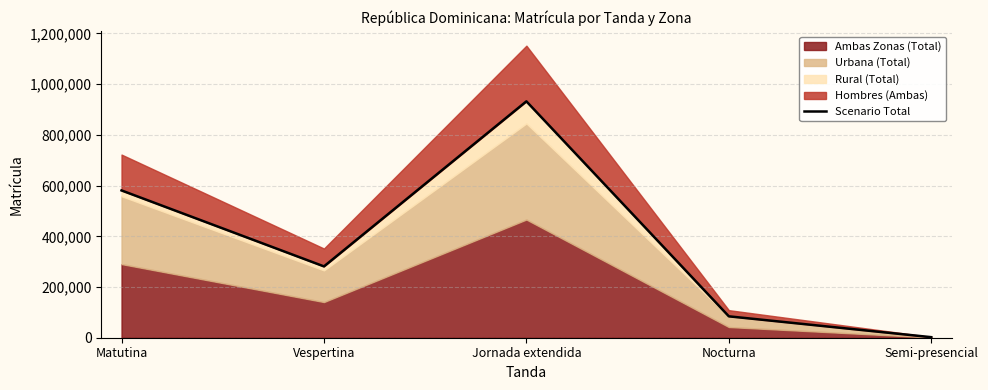

At which category does the data reach its first local valley?

Vespertina